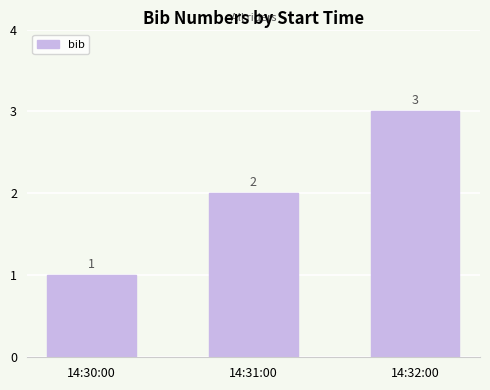

At which category does the chart reach its peak across all series?

14:32:00